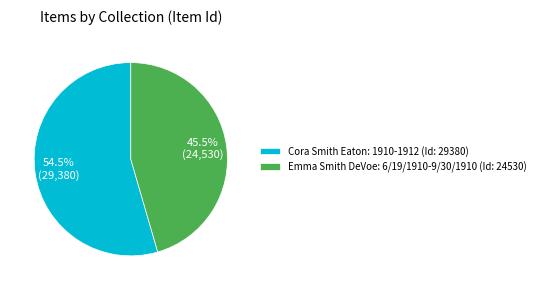

To the nearest percent, what is the difference between the Cora Smith Eaton: 1910-1912 and Emma Smith DeVoe: 6/19/1910-9/30/1910 slice percentages?

9%